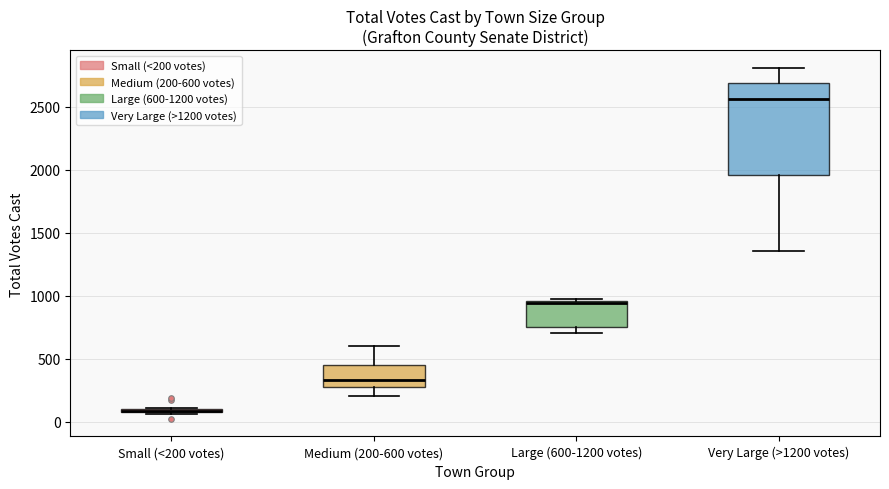

Which box is the tallest, from its lower edge to its upper edge?

Very Large (>1200 votes)